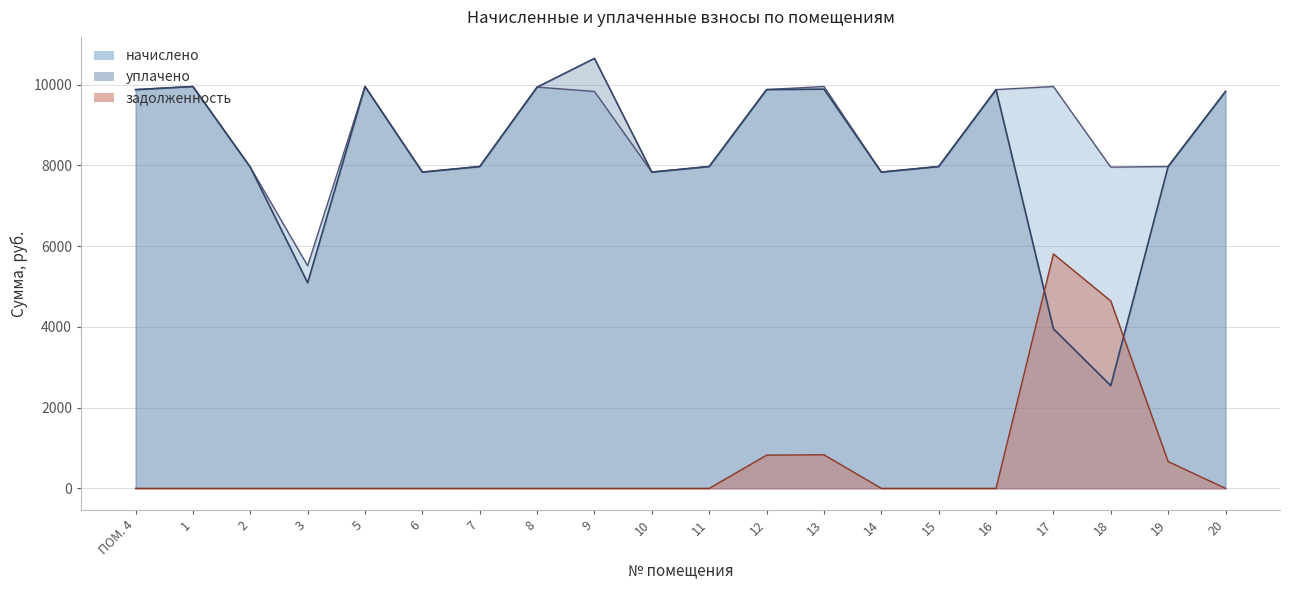

List the series in order of their peak value, highest first.

уплачено, начислено, задолженность